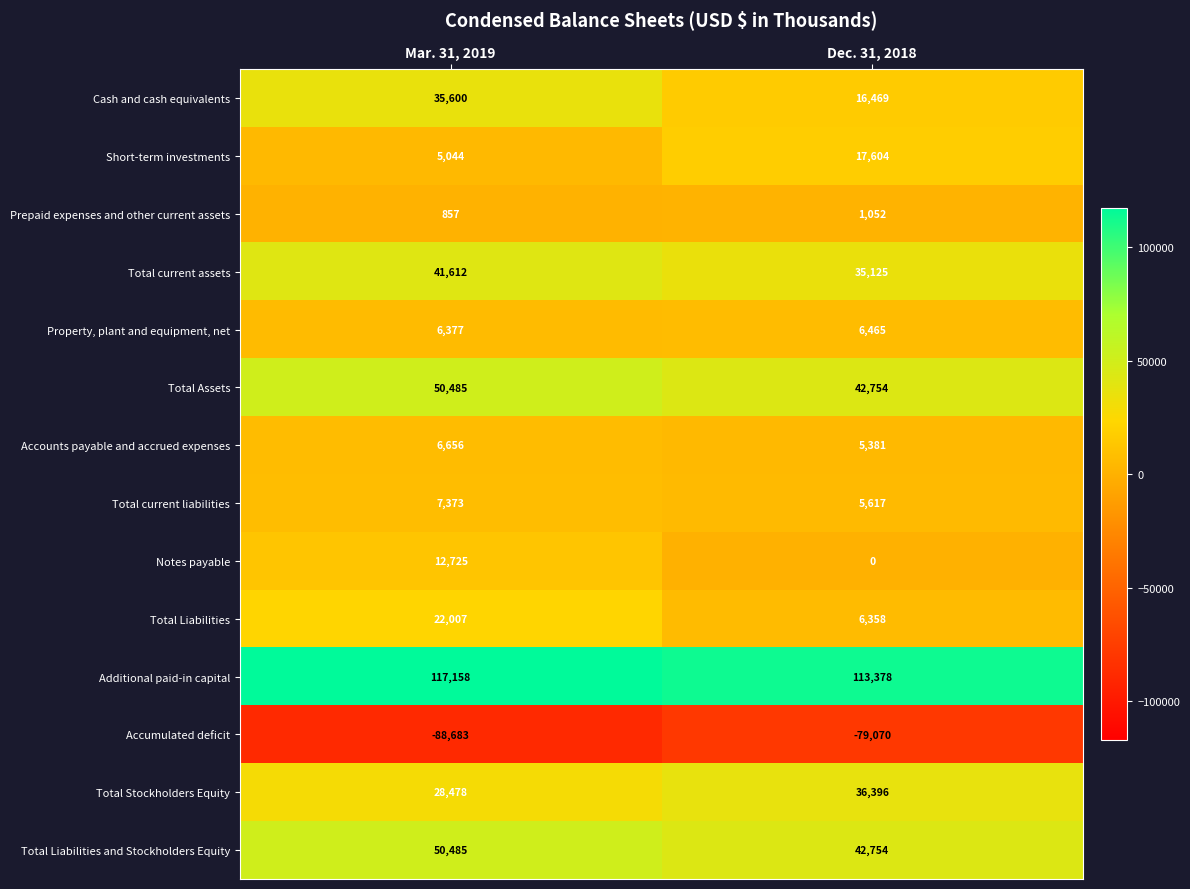

Which series has the largest total across all categories?

Additional paid-in capital